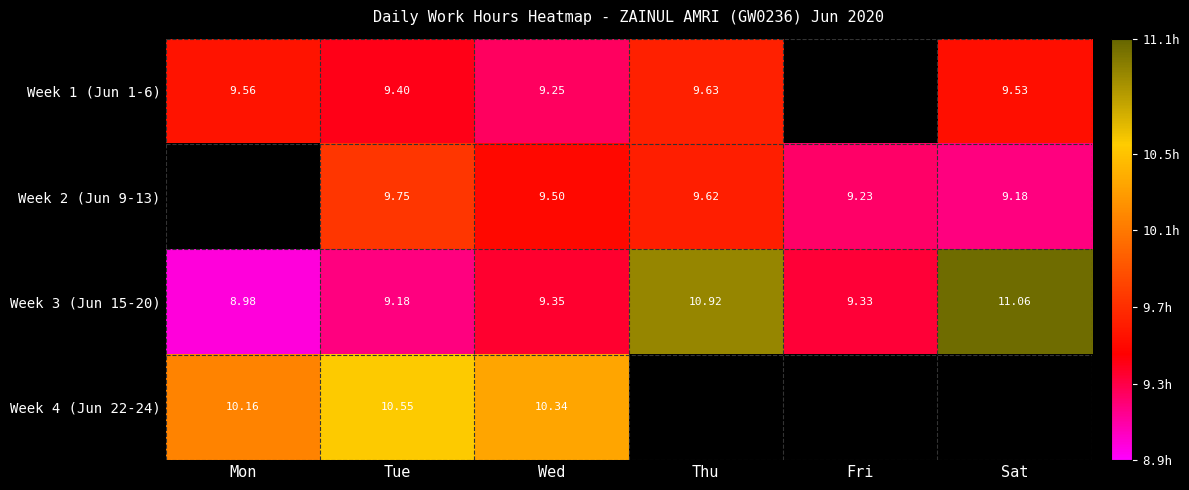

True or false: Week 2 (Jun 9-13) has a value of 9.5 at Wed.

True